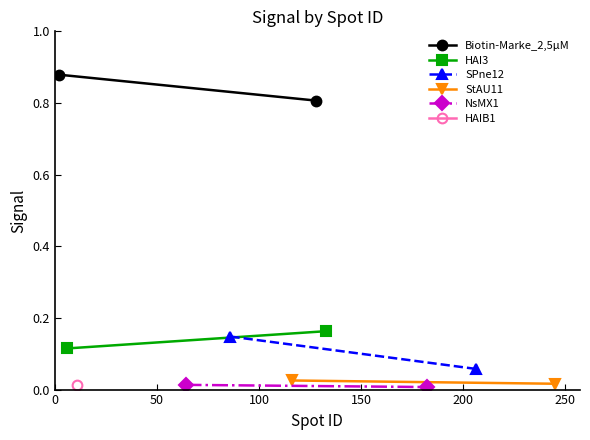

What is the highest value of the HAI3 series?

0.2